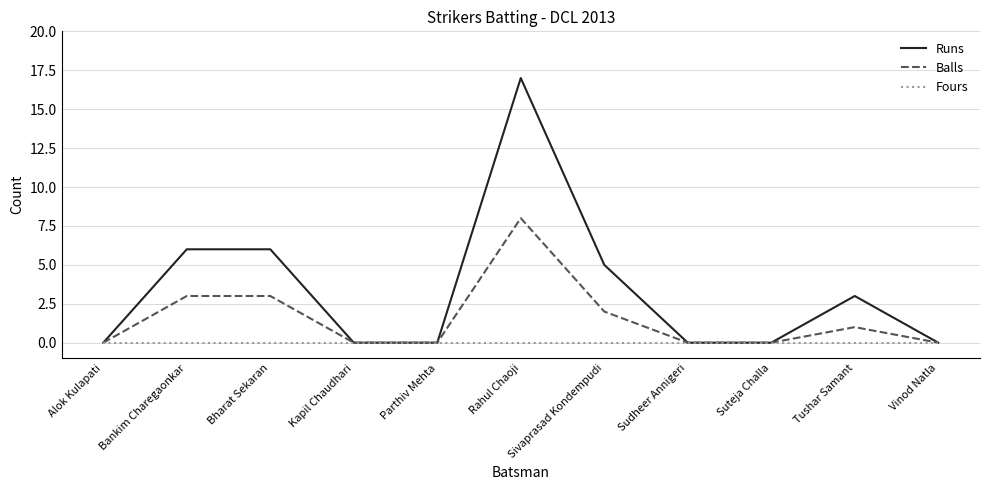

List the series in order of their peak value, highest first.

Runs, Balls, Fours